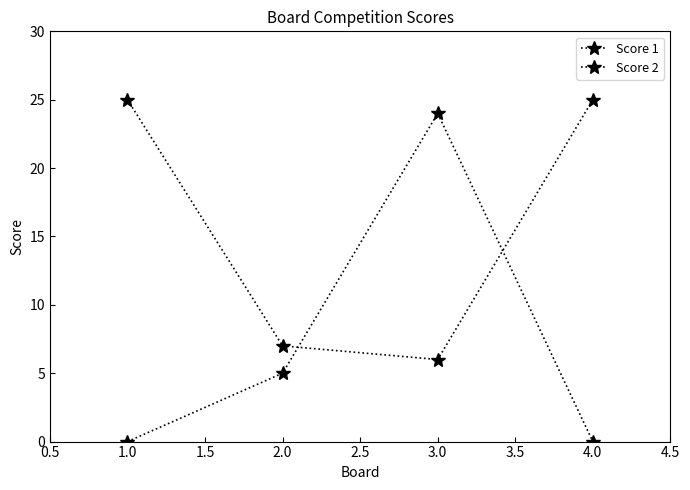

How many intersections are there between Score 2 and Score 1?

2